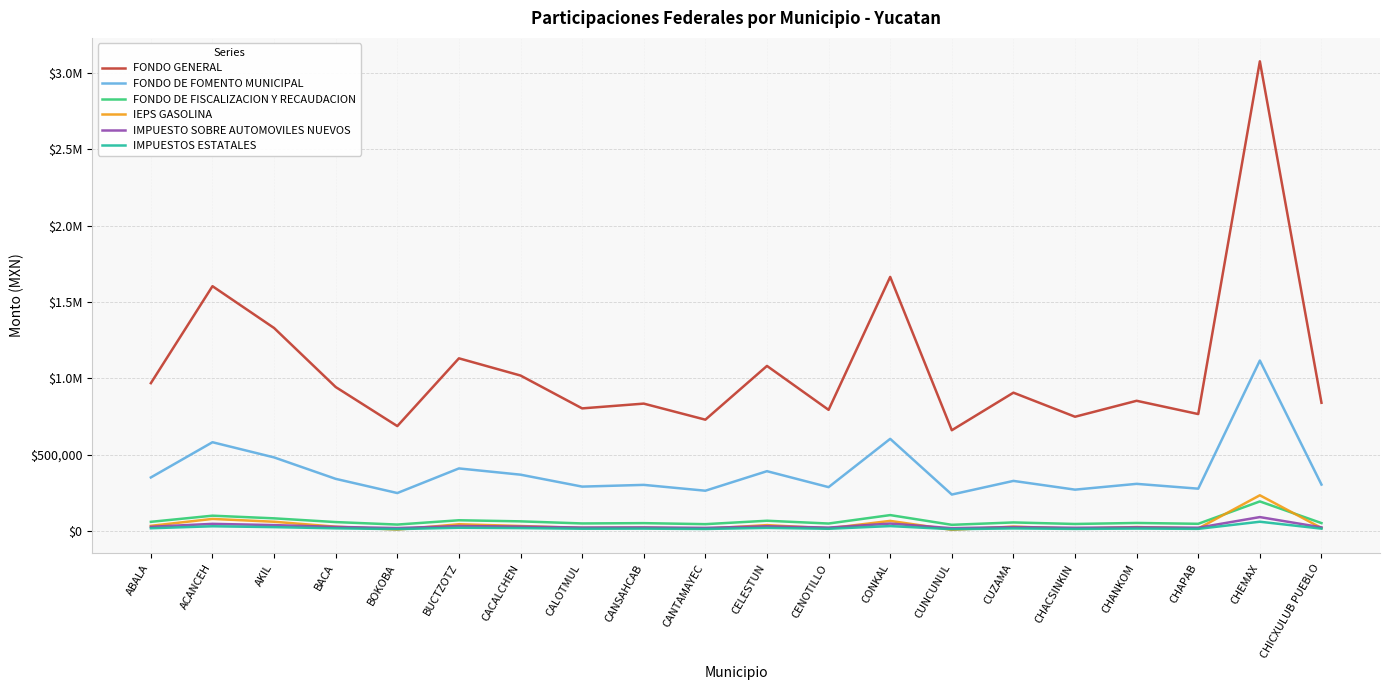

Does the chart have visible grid lines?

Yes